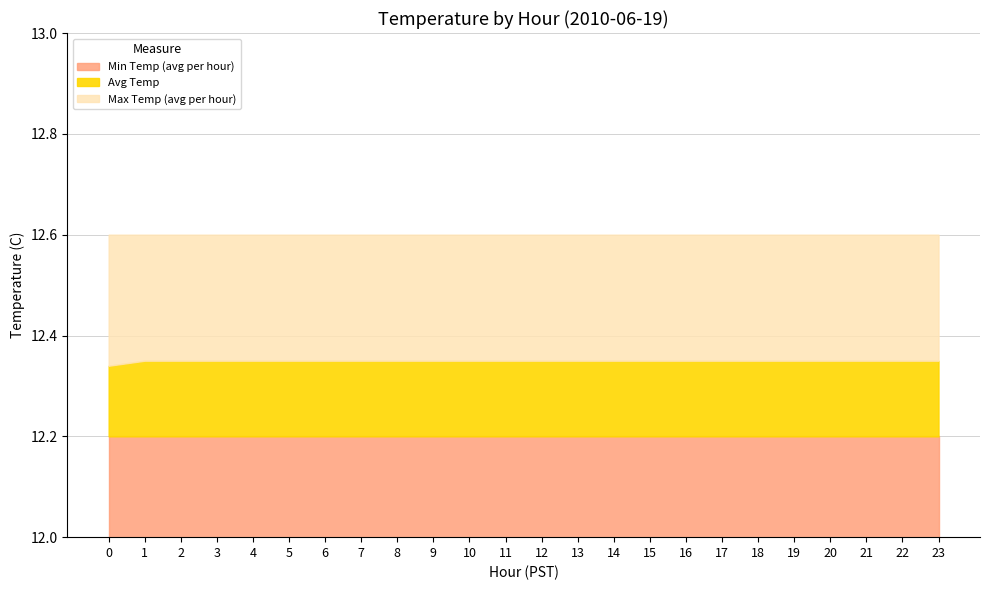

What is the maximum value for Max Temp (avg per hour)?

12.6